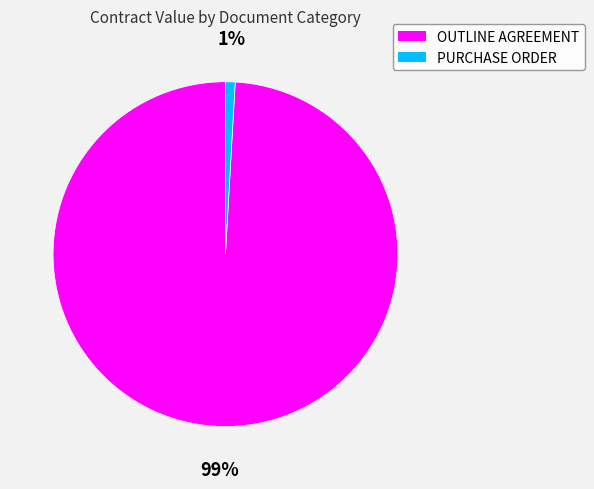

How many slices are in this pie chart?

2